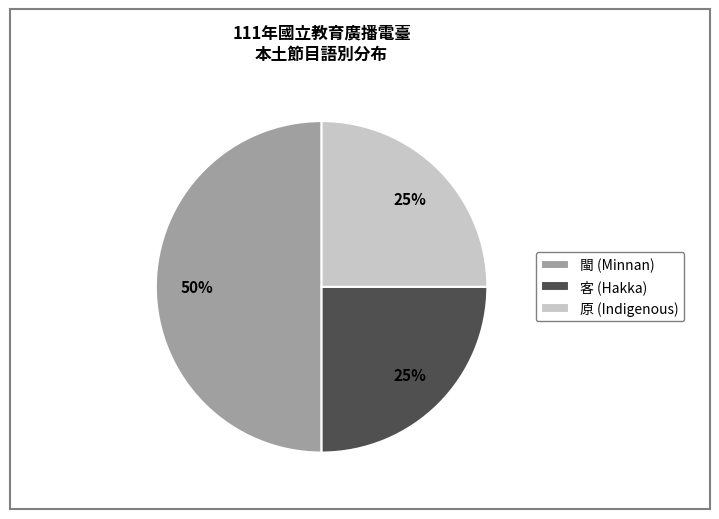

What percentage is the 客 slice, to the nearest percent?

25%